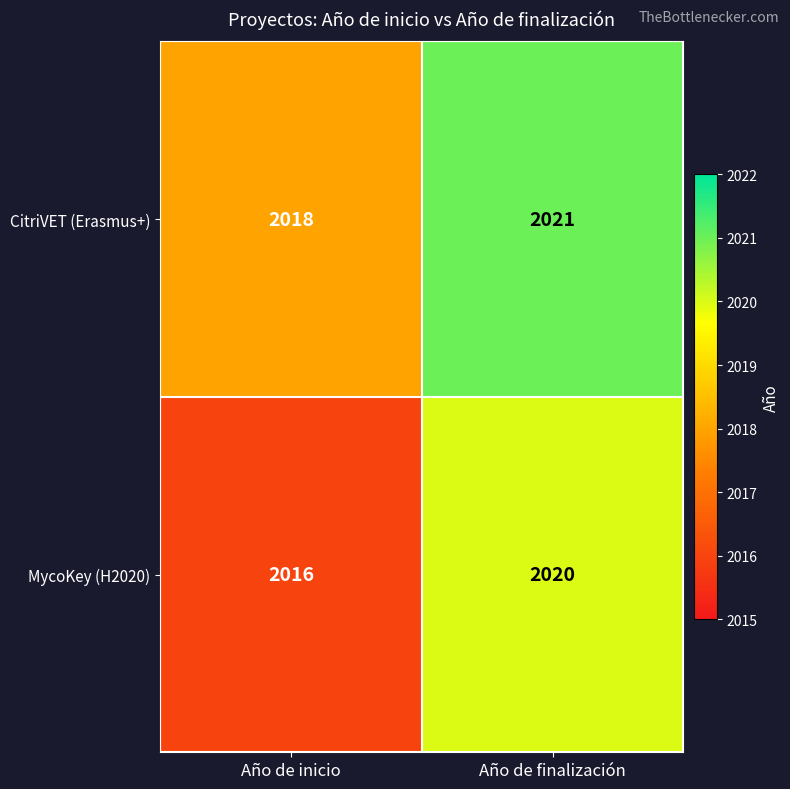

The CitriVET (Erasmus+) series shows 791 at Año de inicio. True or false?

False